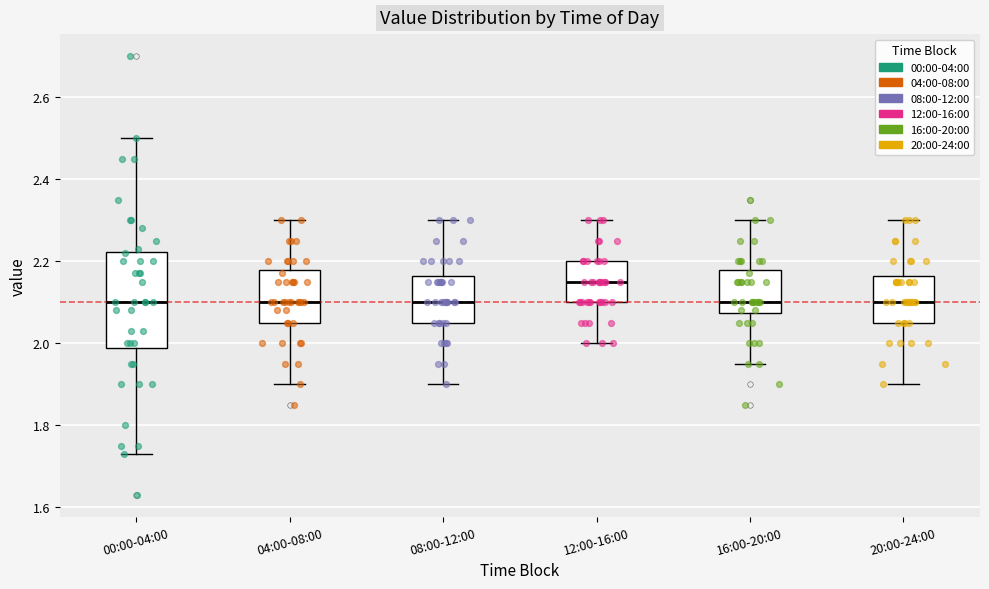

Reading left to right, transcribe this box plot: for each box, give where its median line is, the range the box spans, and where its two whiskers end, as read against the y-axis. The values are not printed on the chart, so give them approximately, as read against the axis.

00:00-04:00: median 2.10, box 1.98 to 2.22, whiskers 1.74 to 2.50
04:00-08:00: median 2.10, box 2.06 to 2.18, whiskers 1.90 to 2.30
08:00-12:00: median 2.10, box 2.06 to 2.16, whiskers 1.90 to 2.30
12:00-16:00: median 2.16, box 2.10 to 2.20, whiskers 2.00 to 2.30
16:00-20:00: median 2.10, box 2.08 to 2.18, whiskers 1.96 to 2.30
20:00-24:00: median 2.10, box 2.06 to 2.16, whiskers 1.90 to 2.30